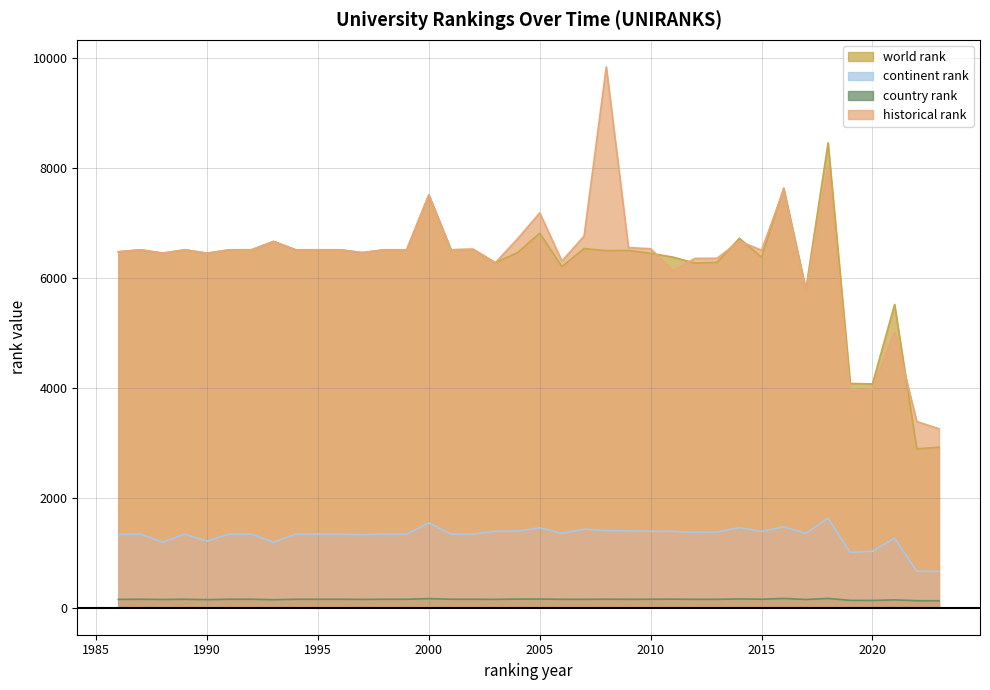

Is it true that historical rank equals 11384.3 at 2000?

False